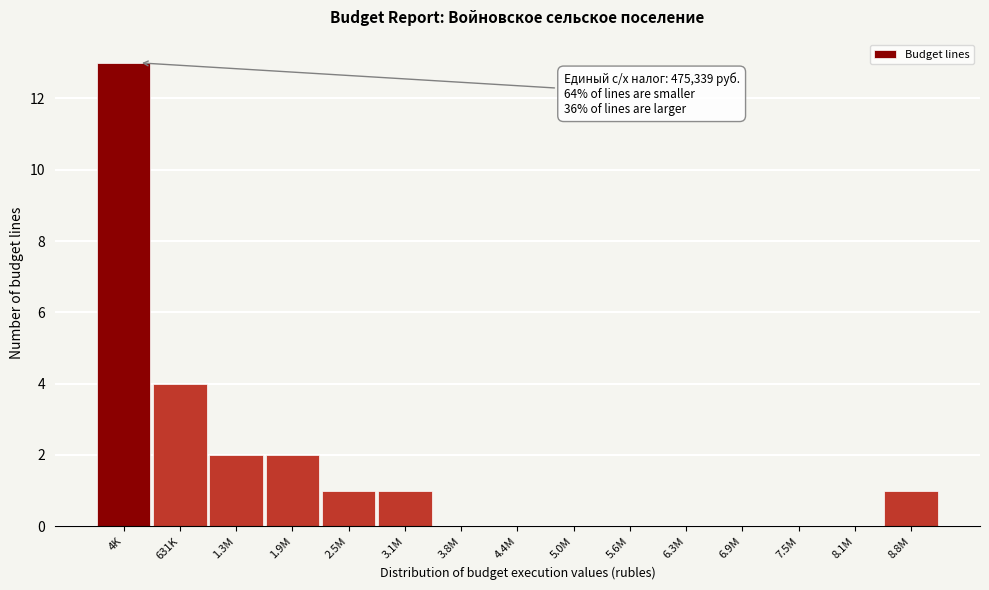

Reading right to left, list all the values displayed in this chart.

8.8M=1	8.1M=0	7.5M=0	6.9M=0	6.3M=0	5.6M=0	5.0M=0	4.4M=0	3.8M=0	3.1M=1	2.5M=1	1.9M=2	1.3M=2	631K=4	4K=13